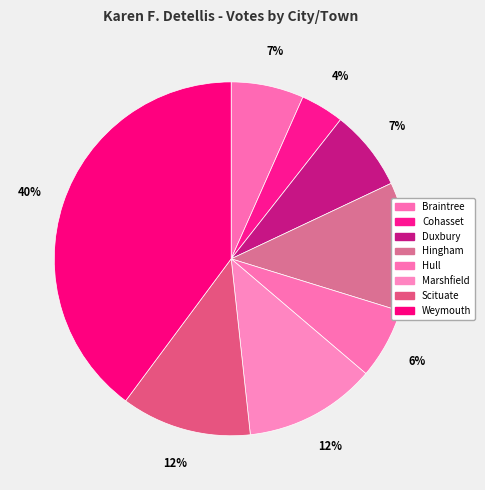

To the nearest percent, what portion does Duxbury represent?

7%